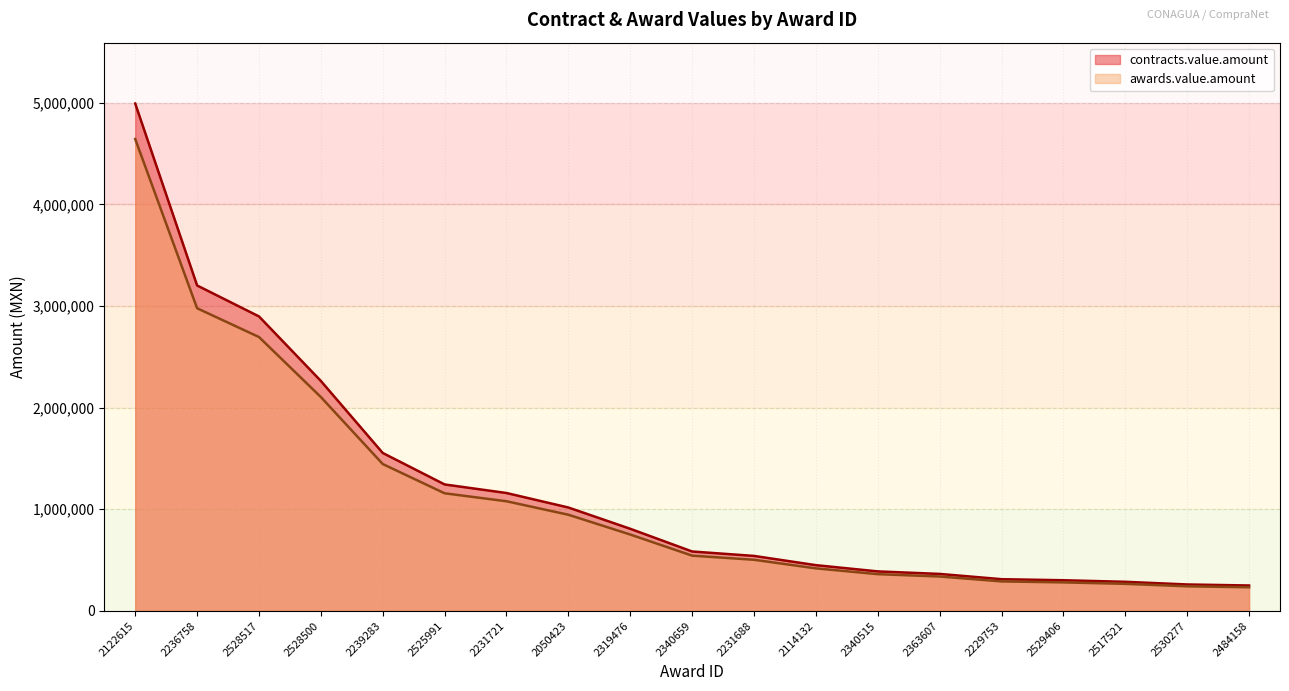

Reading right to left, list all the values displayed in this chart.

contracts.value.amount: 250000.0	260000.0	286242.9	301627.4	312000.0	363813.9	388649.8	450000.0	540960.0	584500.5	807923.3	1017379.0	1160000.0	1244395.4	1554036.9	2262915.1	2897868.0	3202492.6	4992692.2
awards.value.amount: 232500.0	241800.0	266205.9	280513.5	290160.0	338346.9	361444.3	418500.0	503092.8	543585.5	751368.7	946162.4	1078800.0	1157287.7	1445254.4	2104511.1	2695017.3	2978318.1	4643203.7